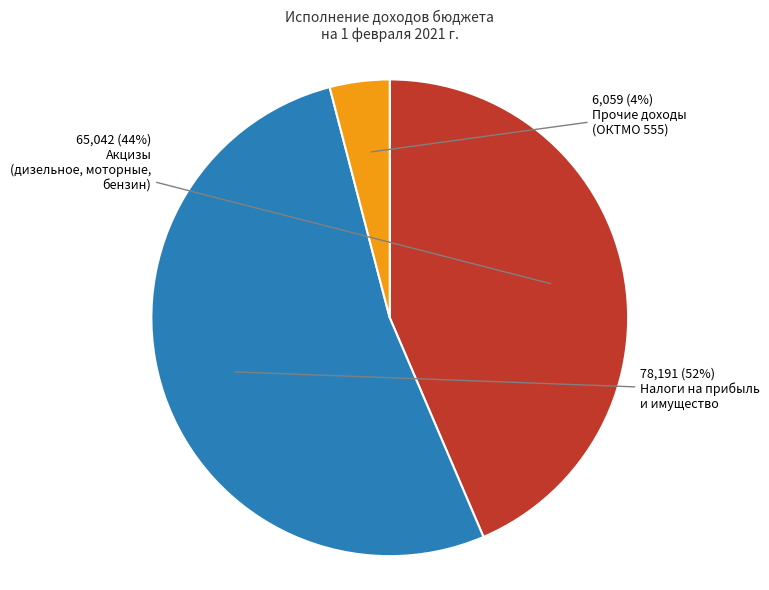

To the nearest percent, what is the average slice percentage?

33%